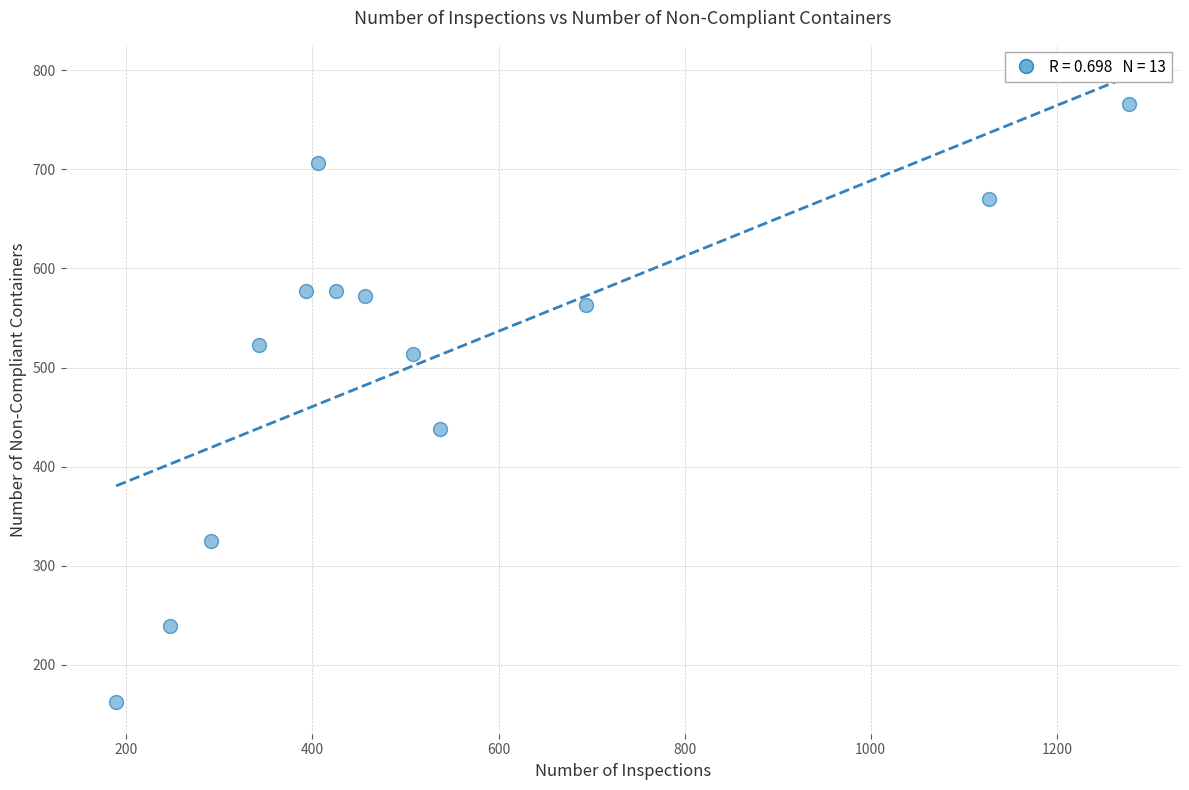

What Y value in the scatter plot is closest to 464?

438